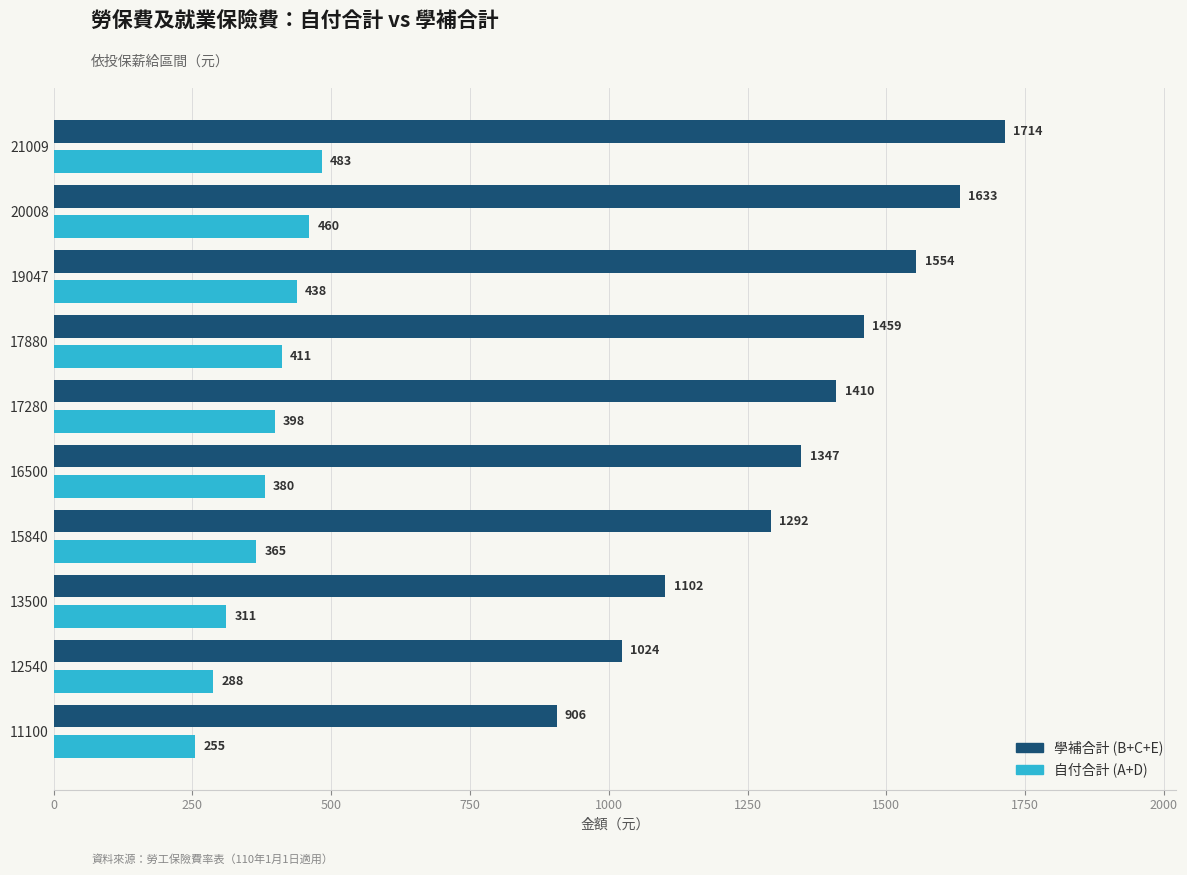

What is the average value of the 自付合計 (A+D) series?

379